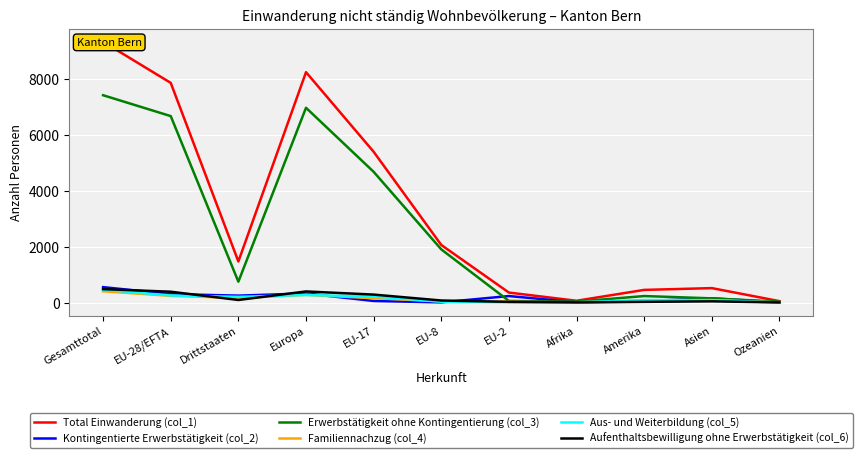

What is the average value of the Total Einwanderung (col_1) series?

3259